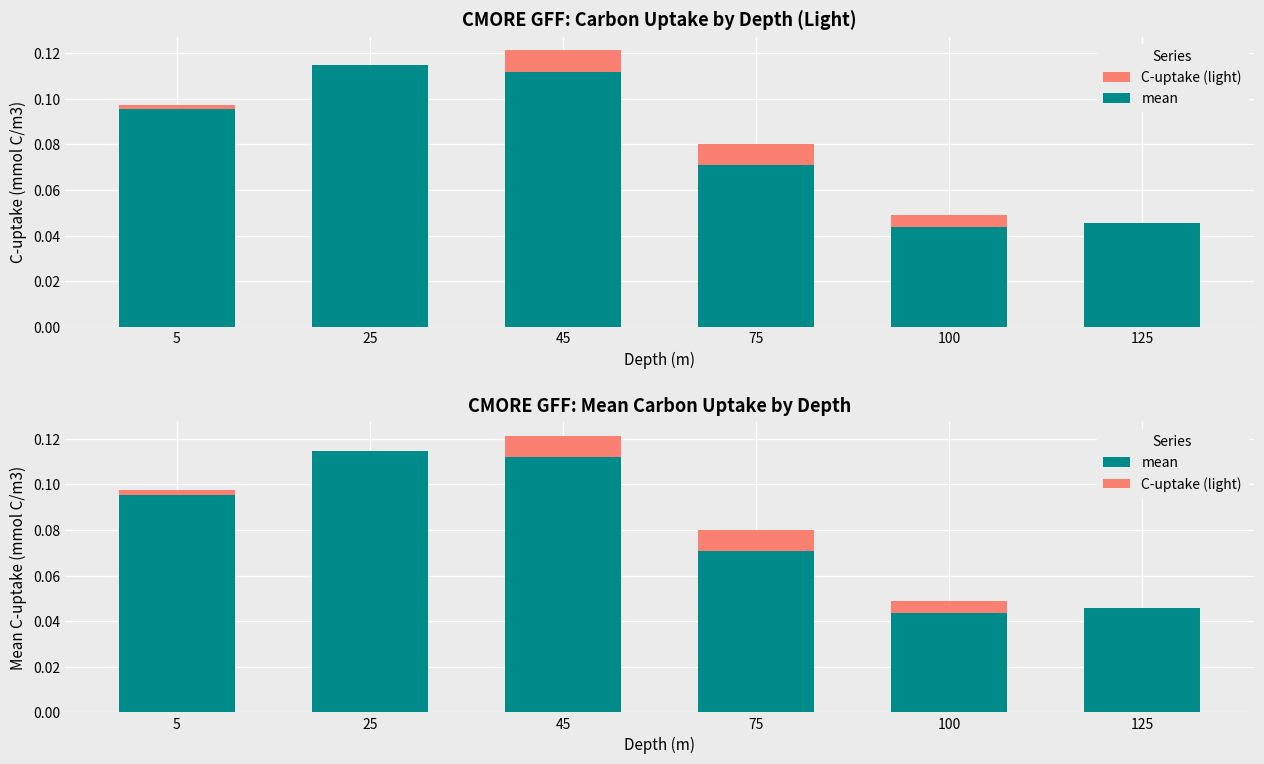

Reading left to right, transcribe all the data shown in this chart.

C-uptake (light): 5=0.1	25=0.1	45=0.1	75=0.1	100=0.0	125=0.0
mean: 5=0.1	25=0.1	45=0.1	75=0.1	100=0.0	125=0.0